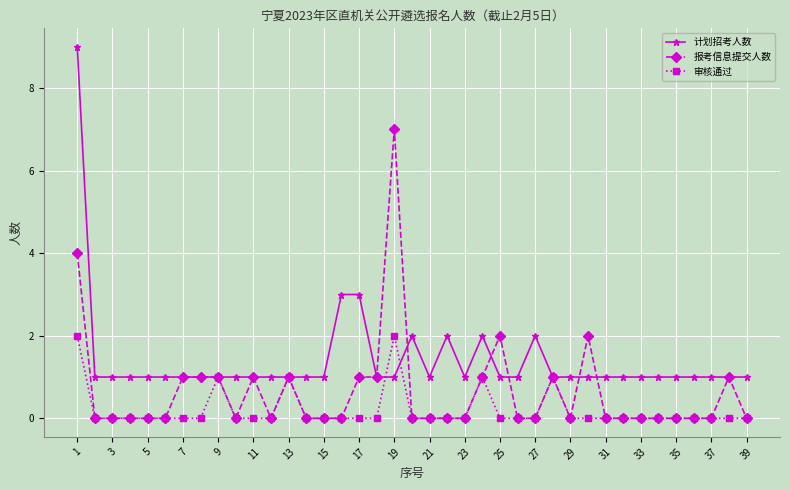

Which series has the largest total across all categories?

计划招考人数